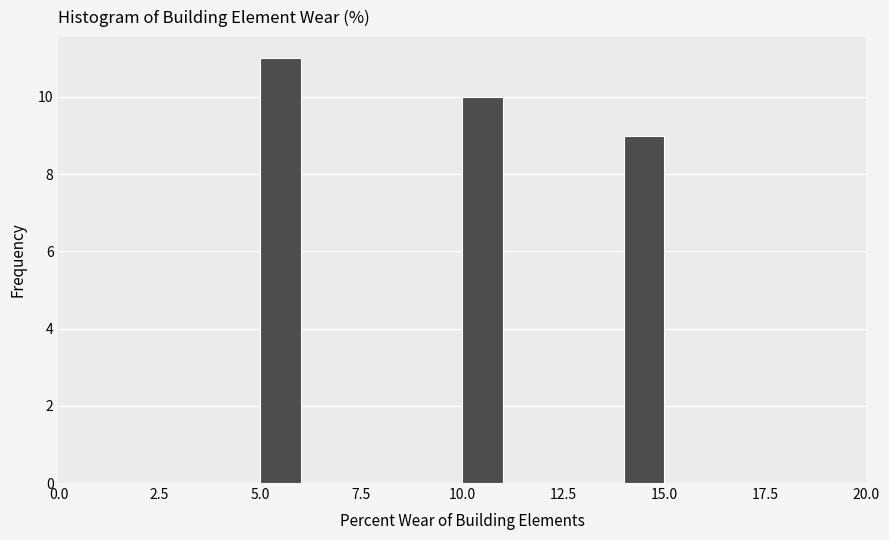

Read against the x-axis, roughly where is the centre of the tallest bar?

5.5